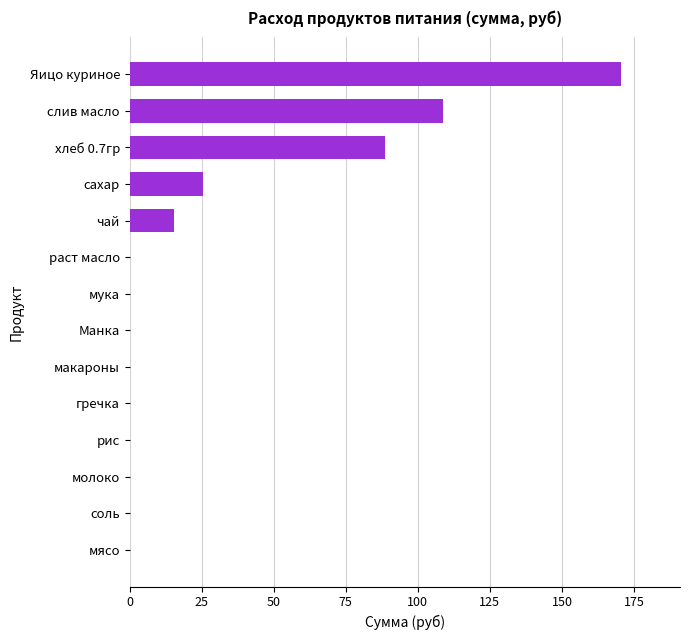

Where is the data nearest to the value 85?

хлеб 0.7гр